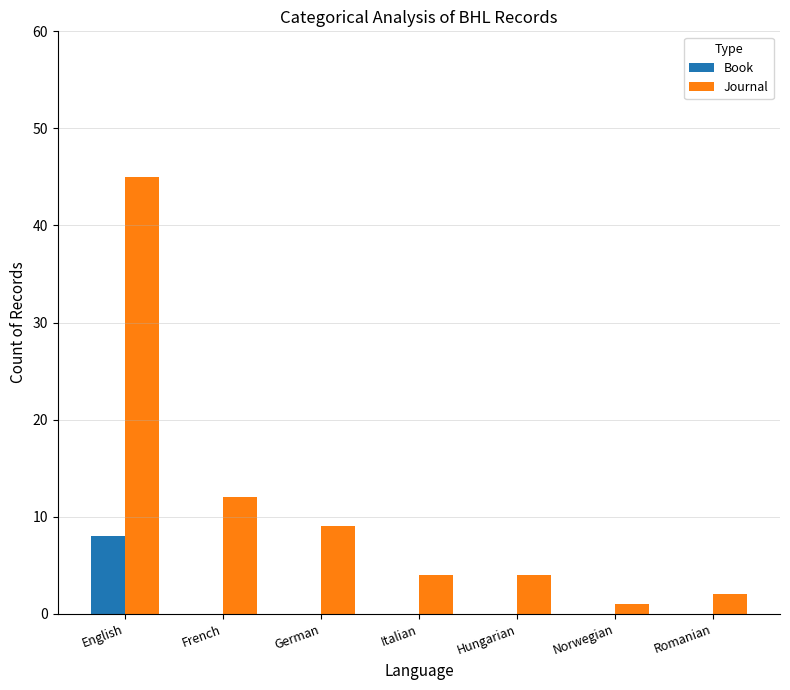

Which label corresponds to the largest value in the chart?

English